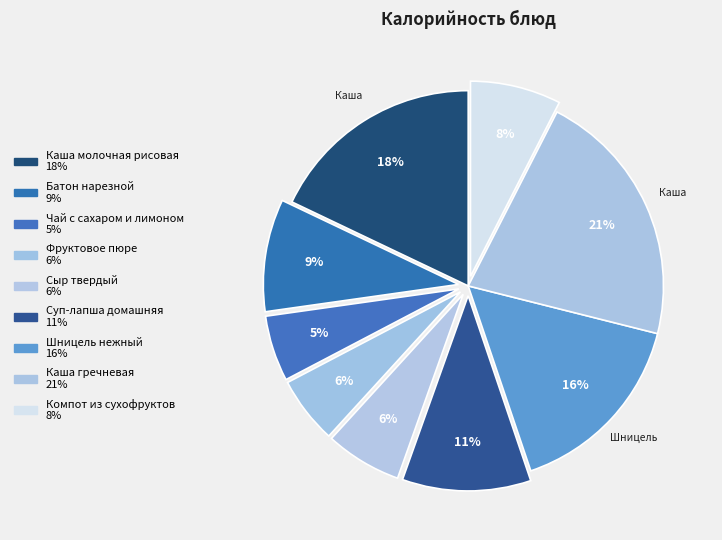

What percentage do Батон нарезной and Фруктовое пюре together represent?

14.8%